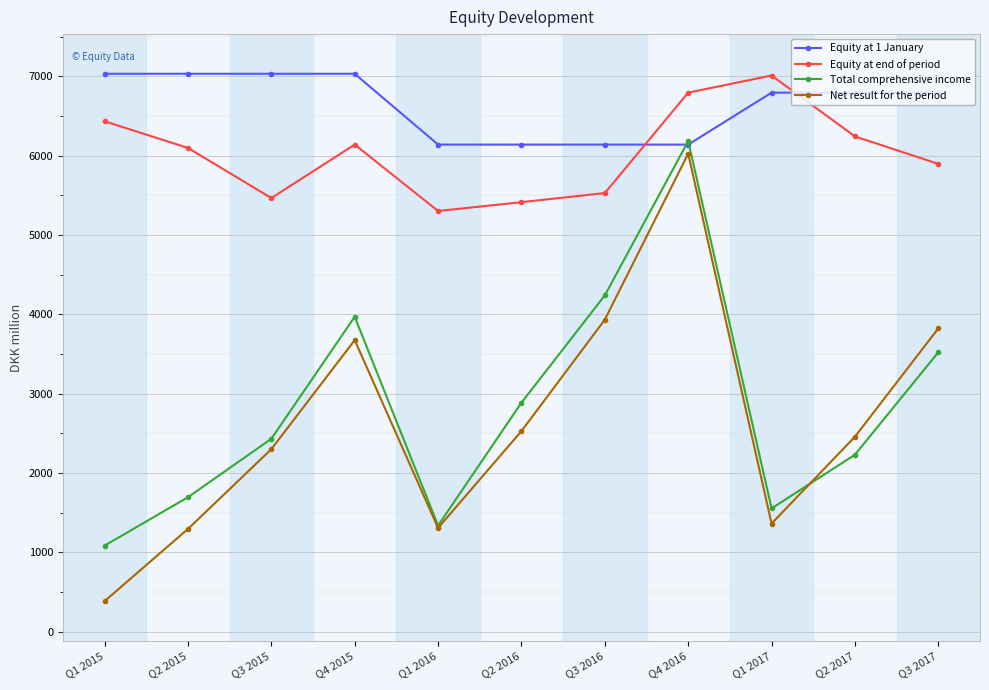

At which category is the sum across all series the highest?

Q4 2016